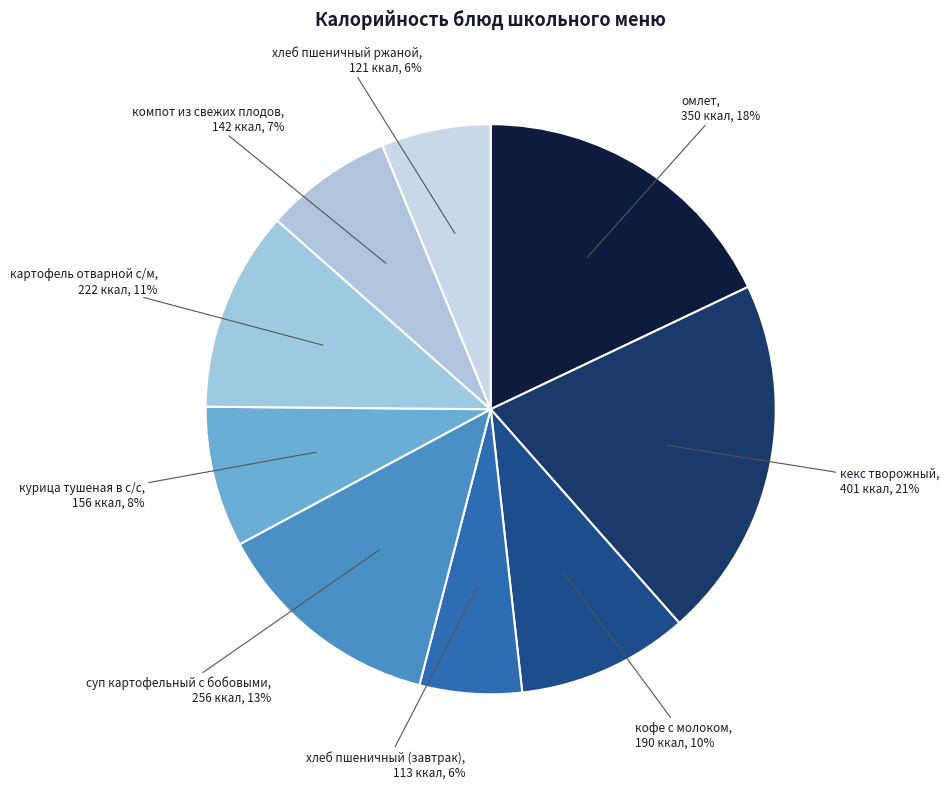

Rank the categories by value from lowest to highest.

хлеб пшеничный (завтрак), хлеб пшеничный ржаной, компот из свежих плодов, курица тушеная в с/с, кофе с молоком, картофель отварной с/м, суп картофельный с бобовыми, омлет, кекс творожный